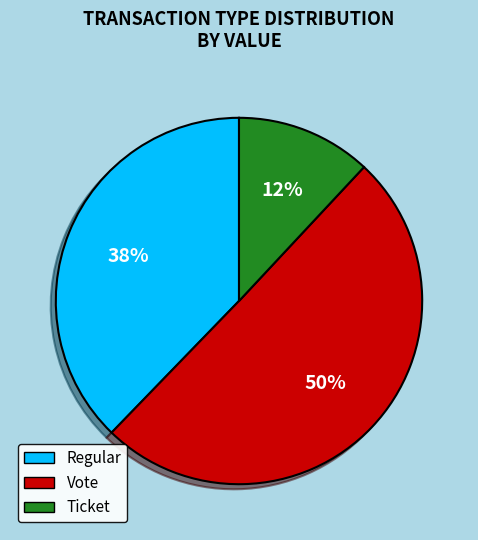

To the nearest percent, what is the average slice percentage?

33%